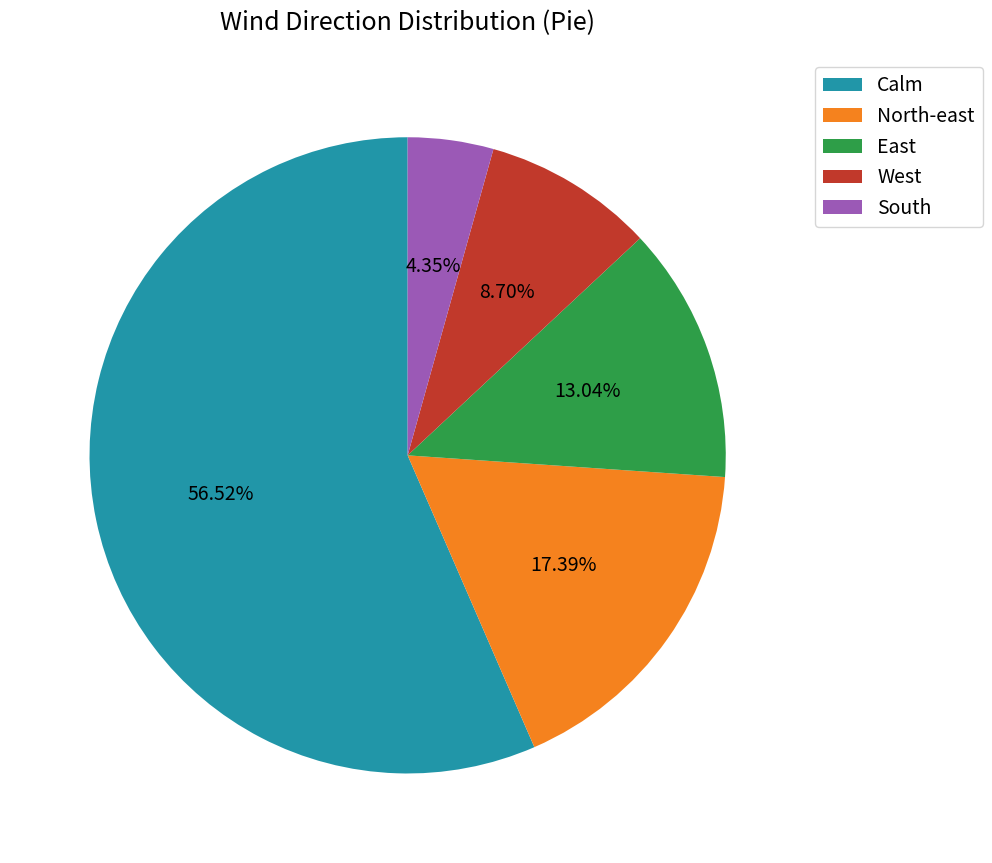

What is the majority slice?

Calm